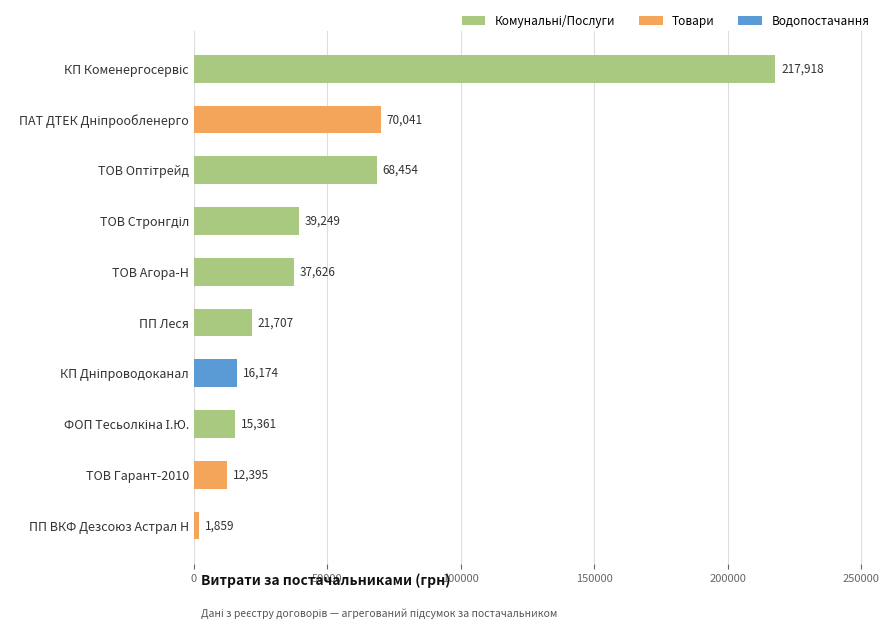

Is it true that the value at ТОВ Агора-Н is 25382.7?

False